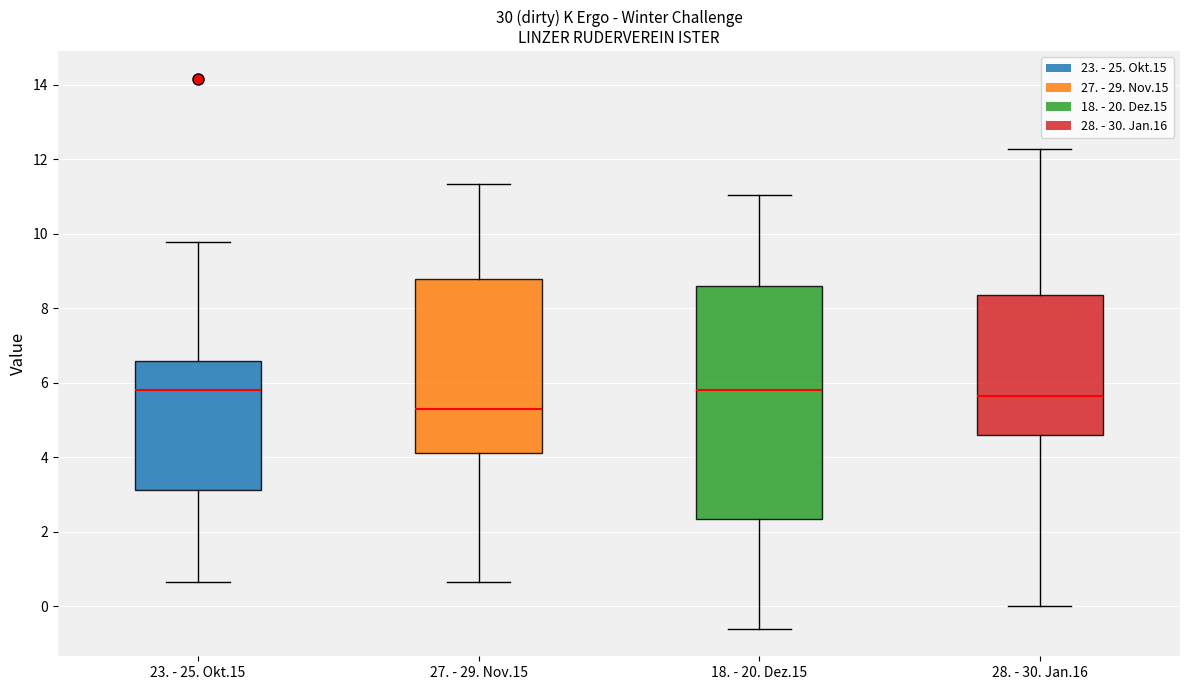

Reading left to right, transcribe this box plot: for each box, give where its median line is, the range the box spans, and where its two whiskers end, as read against the y-axis. The values are not printed on the chart, so give them approximately, as read against the axis.

23. - 25. Okt.15: median 5.8, box 3.2 to 6.6, whiskers 0.6 to 9.8
27. - 29. Nov.15: median 5.2, box 4.2 to 8.8, whiskers 0.6 to 11.4
18. - 20. Dez.15: median 5.8, box 2.4 to 8.6, whiskers -0.6 to 11.0
28. - 30. Jan.16: median 5.6, box 4.6 to 8.4, whiskers 0.0 to 12.2